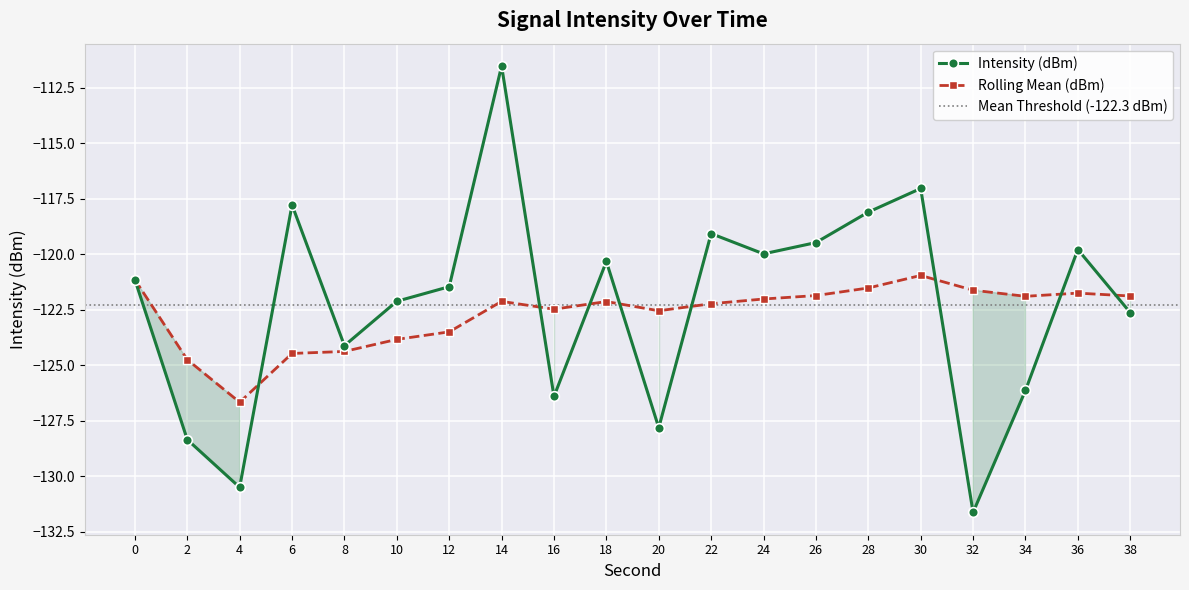

Rank the series at 14 from lowest to highest value.

rolling_mean, intensity(dBm)